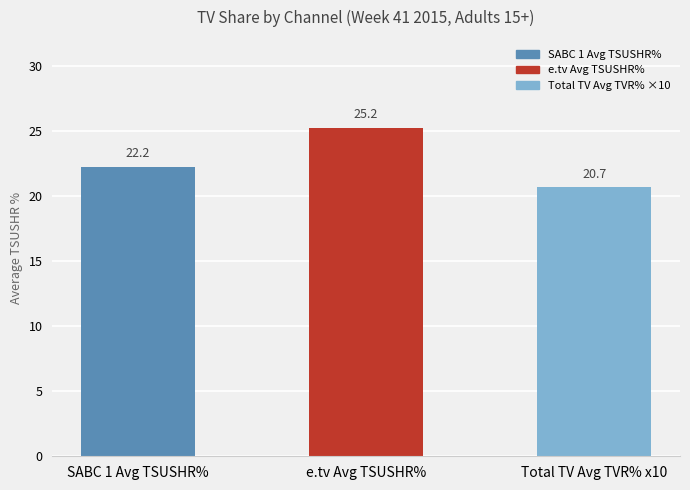

At which label does the data first exceed 22?

SABC 1 Avg TSUSHR%